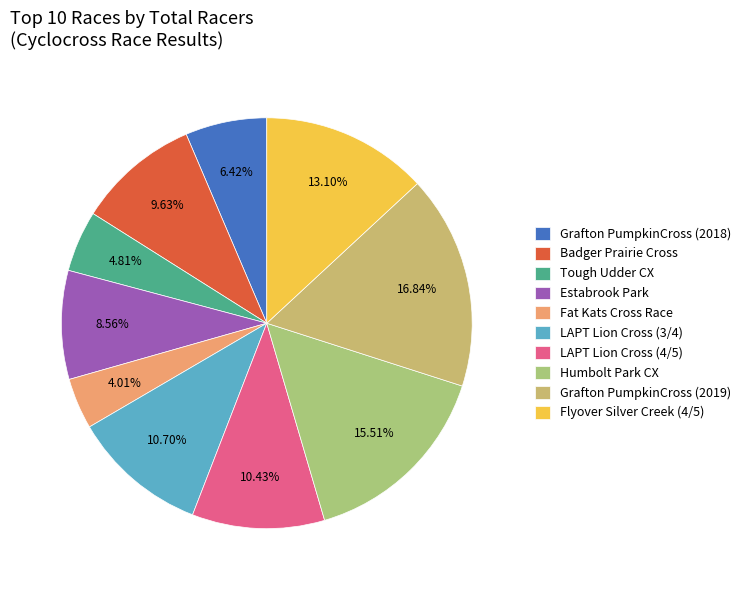

Approximately how many times larger is the value at Fat Kats Cross Race compared to Estabrook Park?

0.5